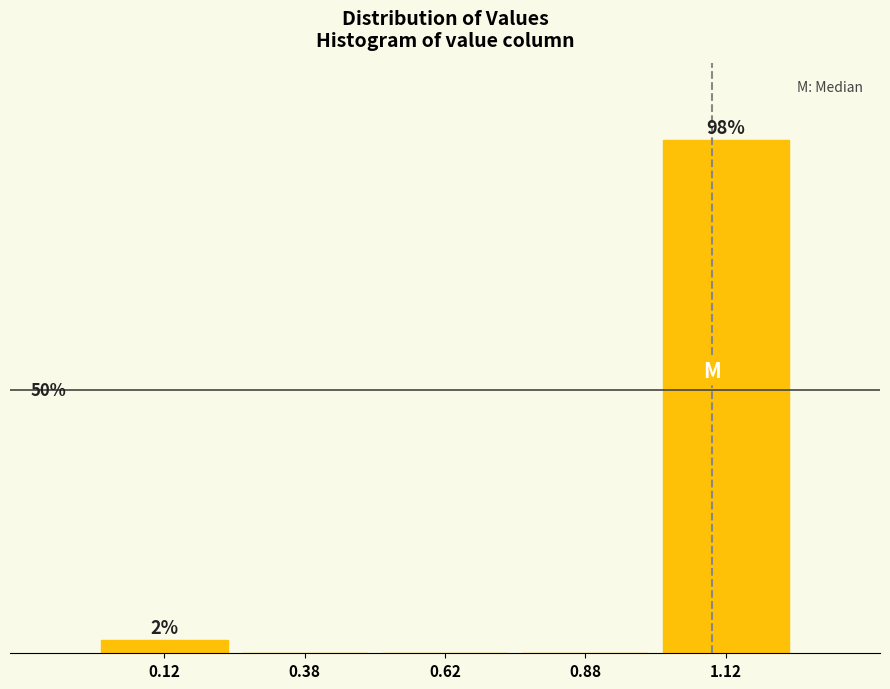

Are the bars horizontal?

No